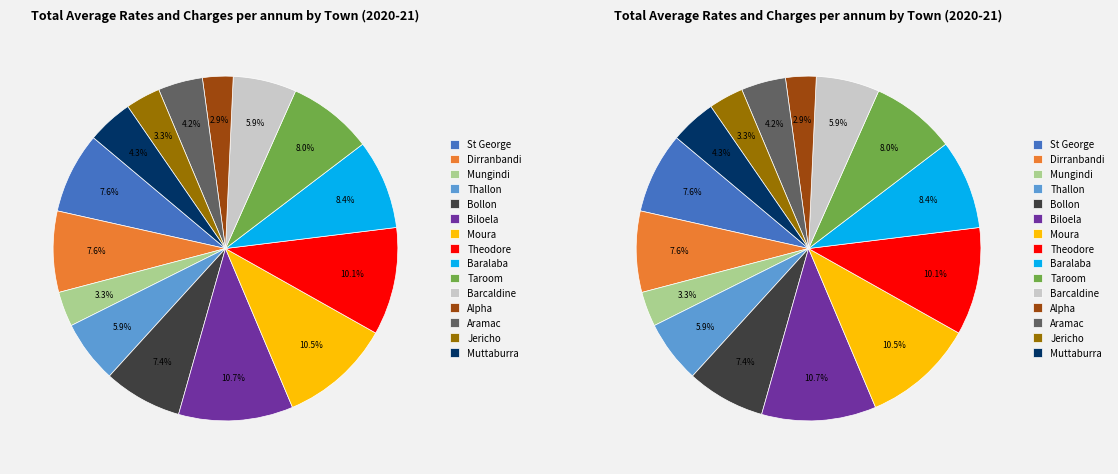

Count the number of slices in the pie.

15